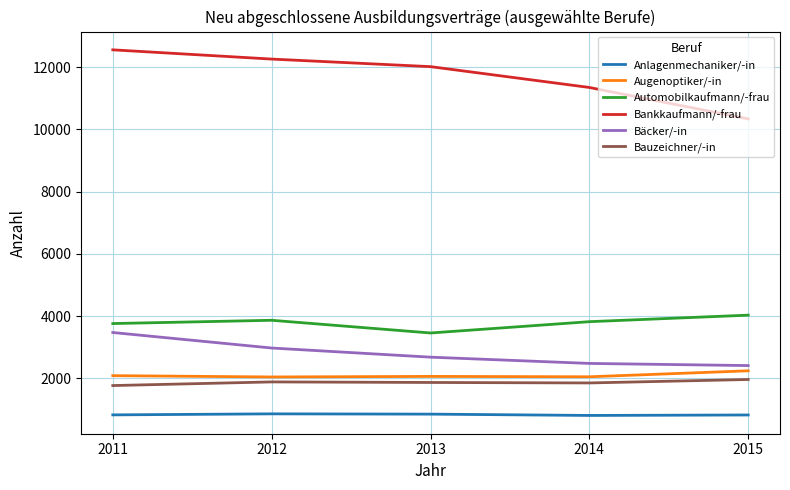

In Augenoptiker/-in, how many points are lower than both neighbors (excluding endpoints)?

2